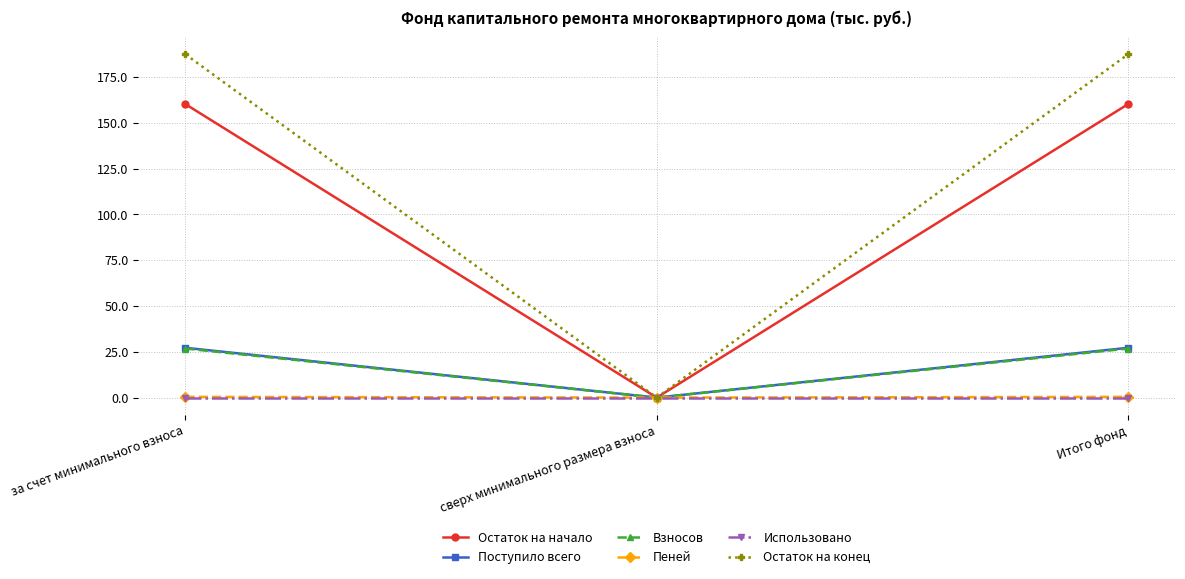

At which label does Поступило всего reach its minimum?

сверх минимального размера взноса